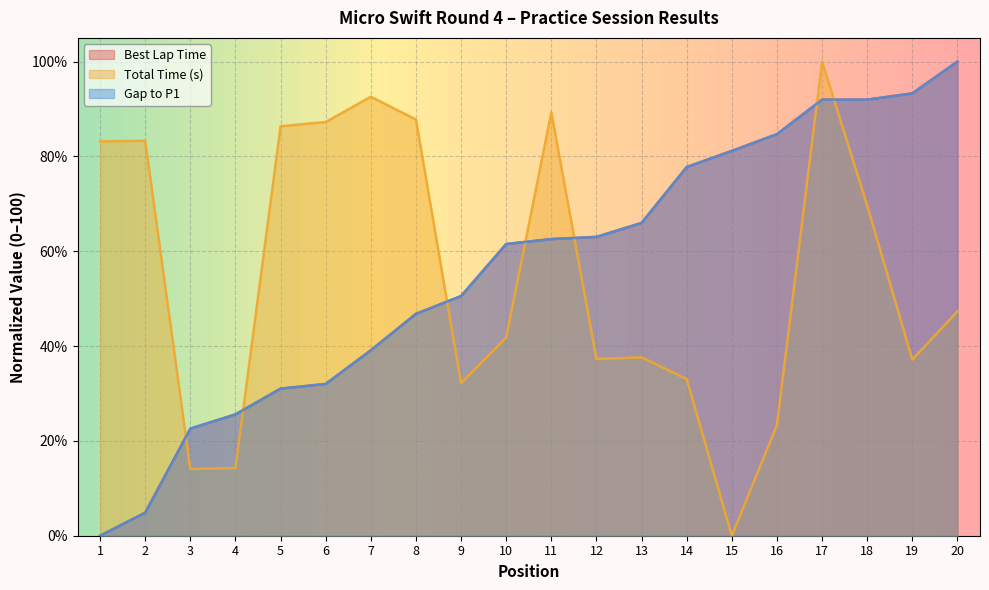

At how many categories does at least one series exceed 74?

14